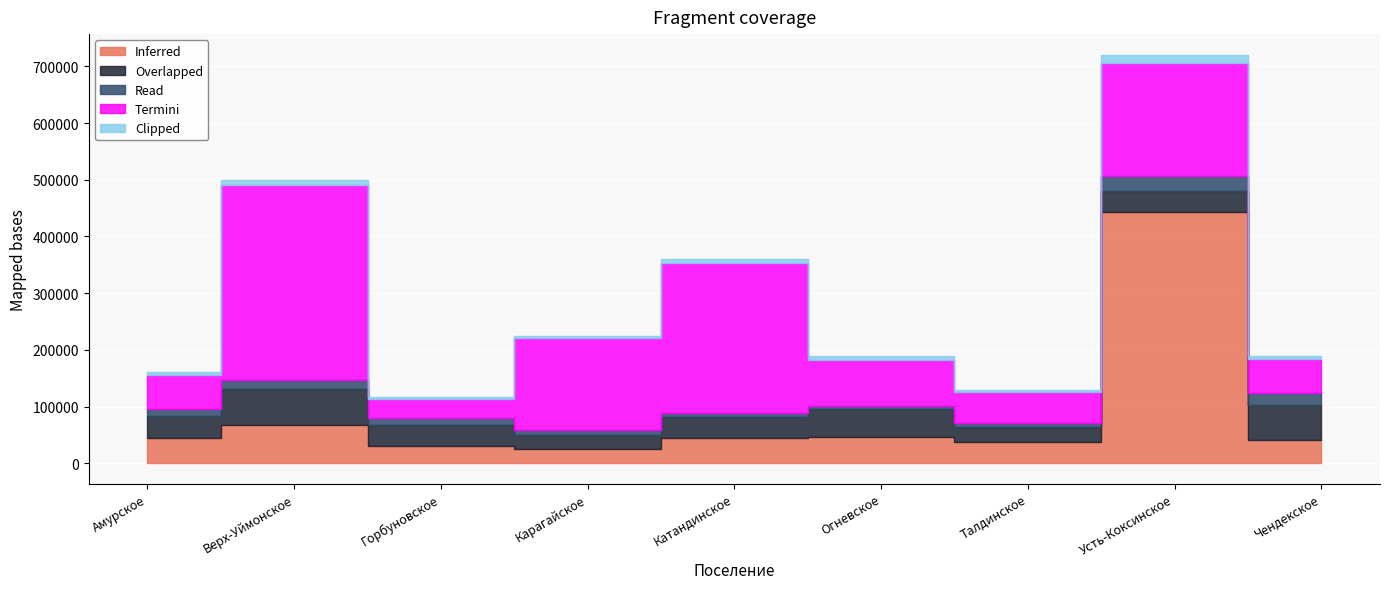

In Clipped, how many points are higher than both neighbors (excluding endpoints)?

3